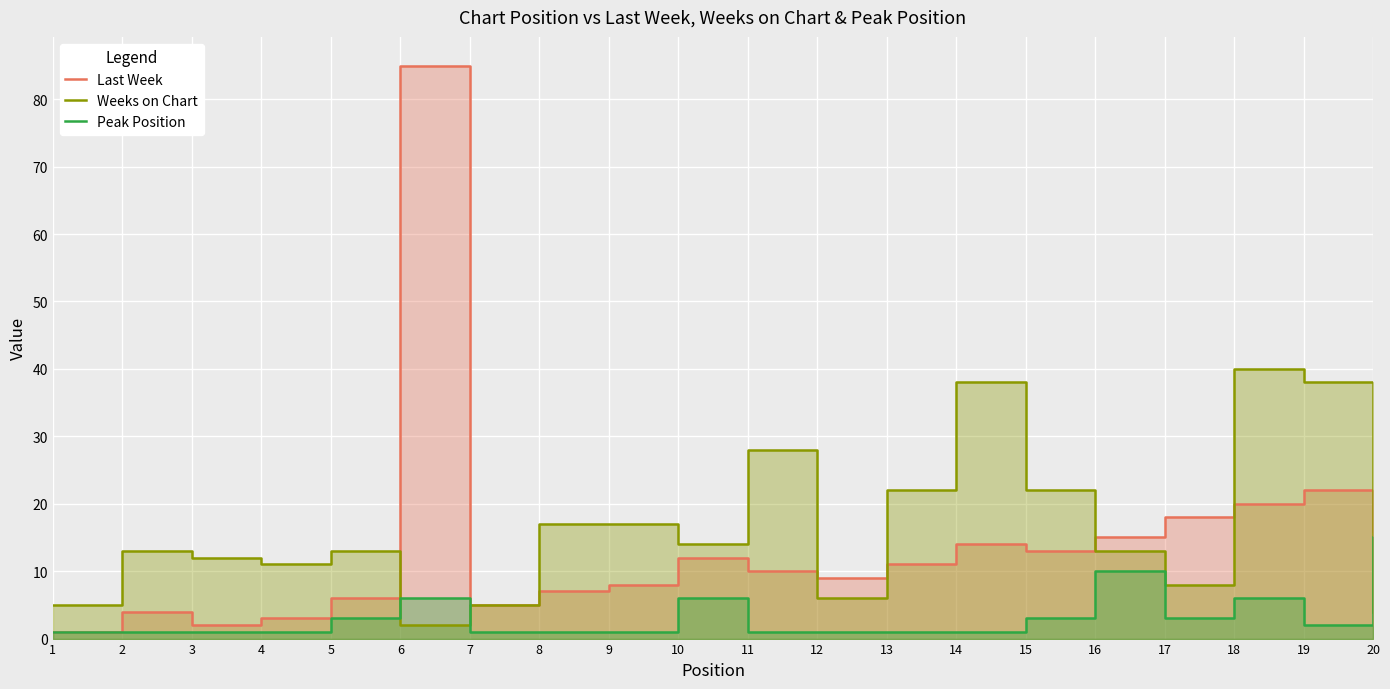

Which series has the largest total across all categories?

Weeks on Chart